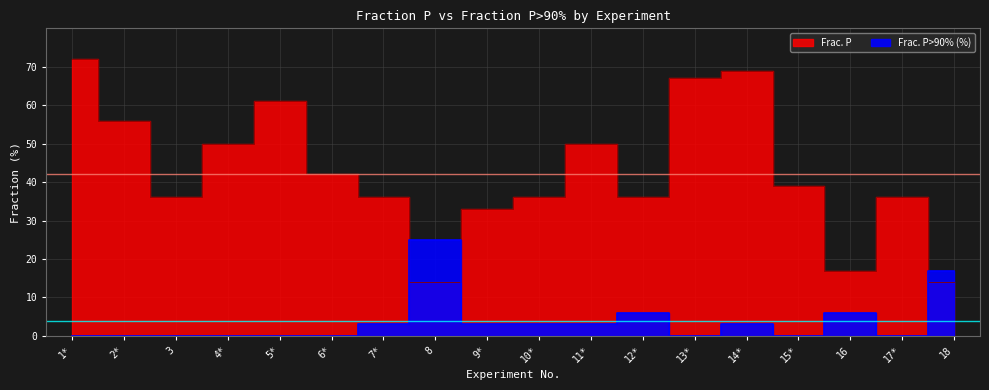

The value of Frac. P at 16 is 7. True or false?

False